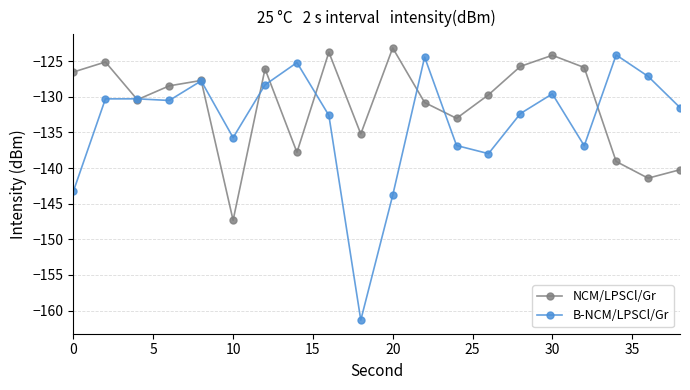

What is the smallest value displayed?

-161.3